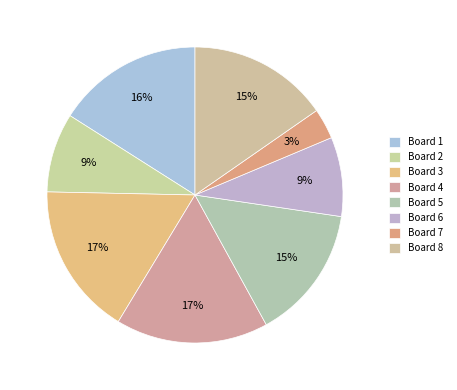

How many segments does this pie chart have?

8